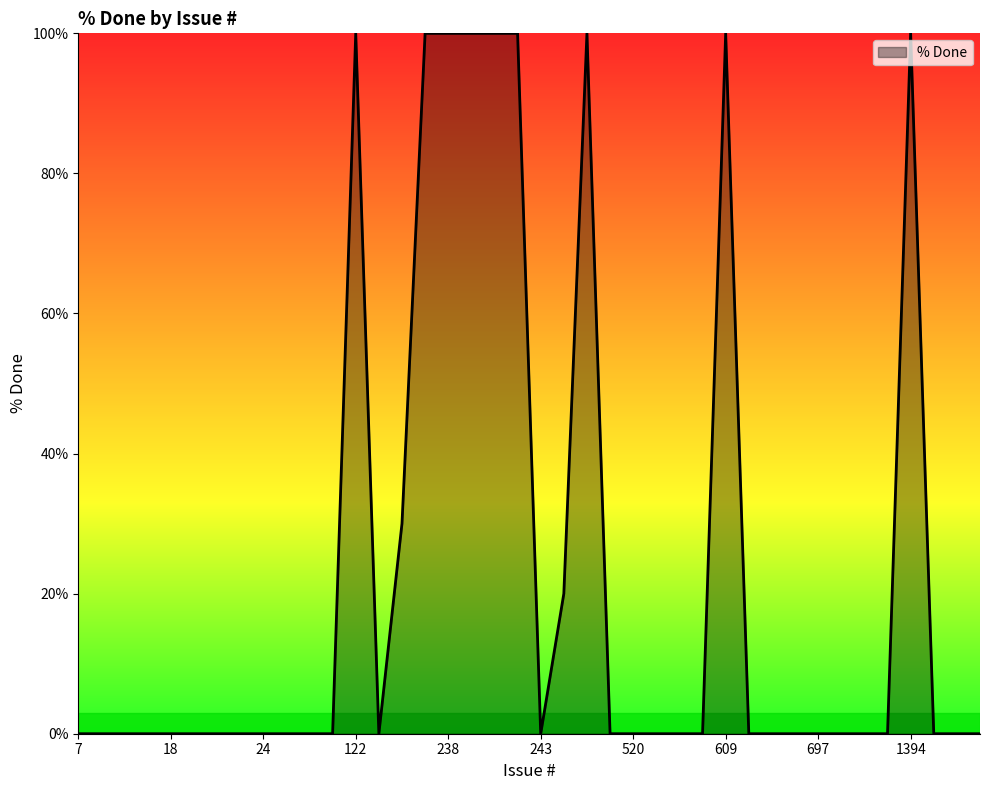

What is the average value?

24